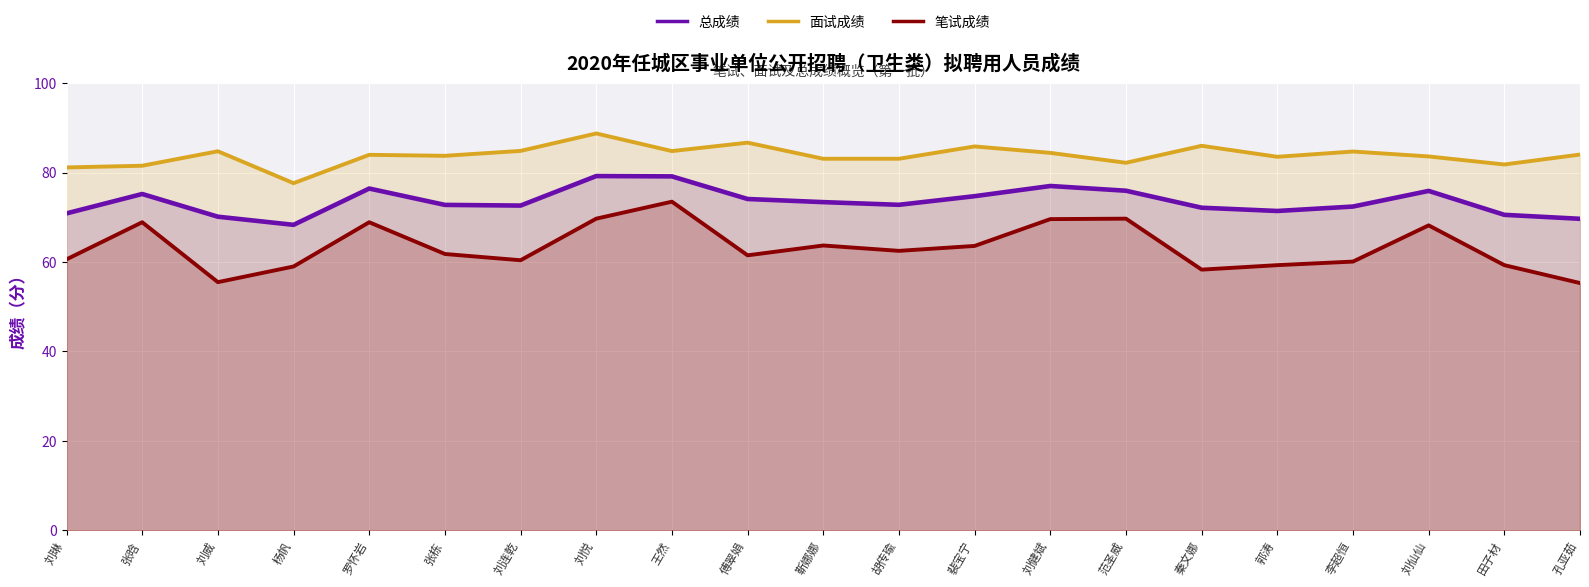

At which category does the chart reach its peak across all series?

刘悦